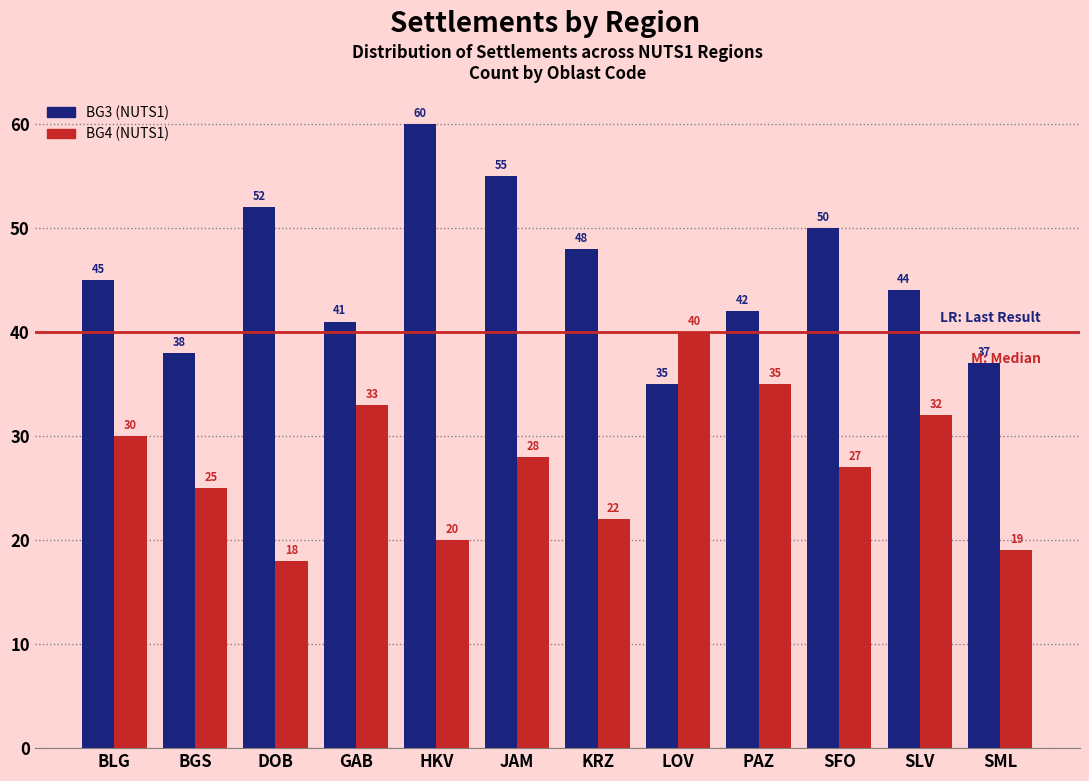

Count the number of data series in this chart.

2